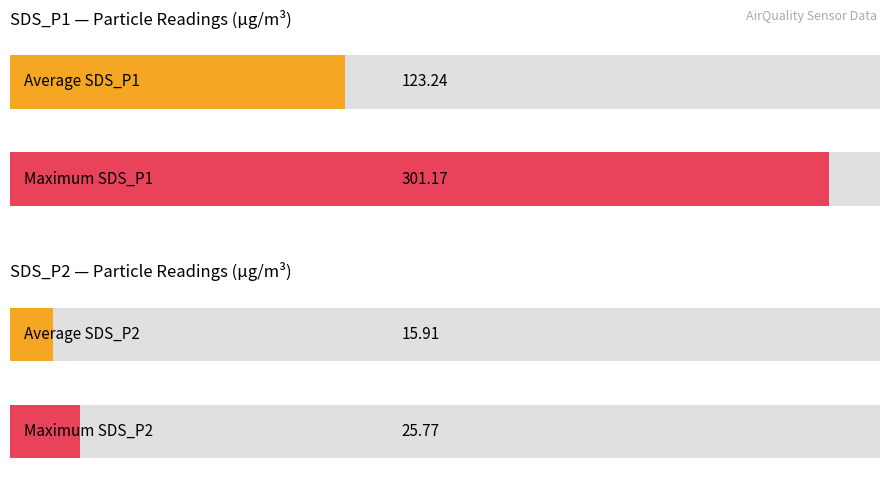

Count the number of data series in this chart.

2